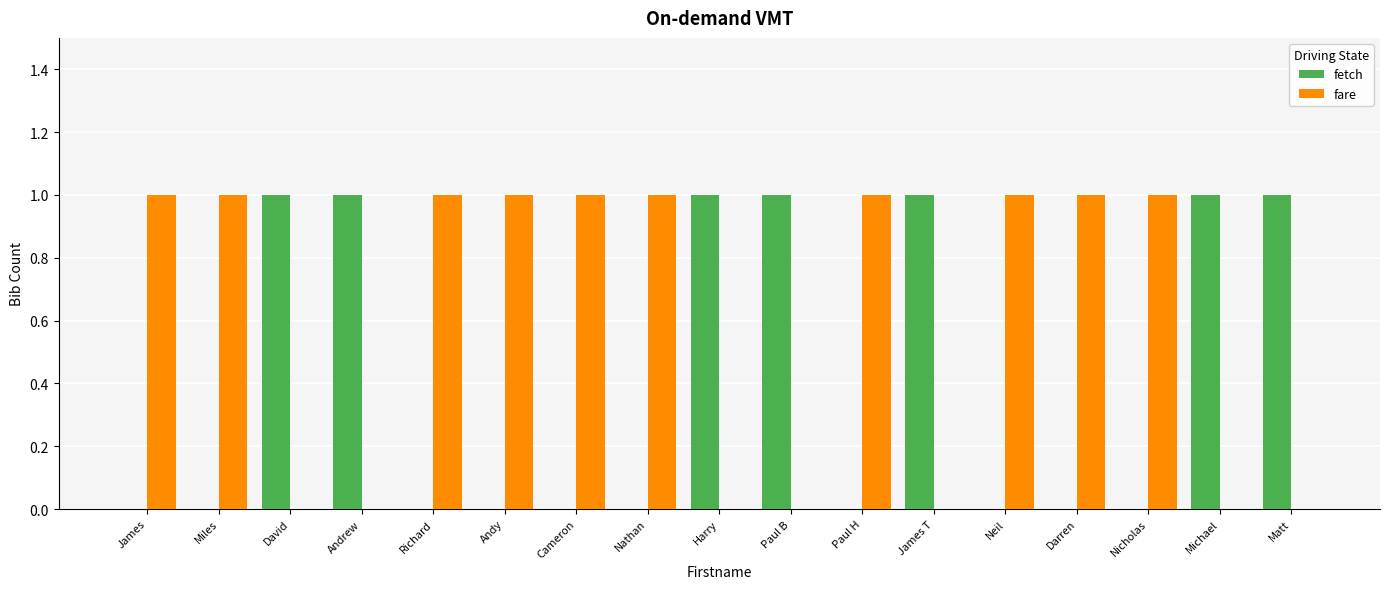

Is the value of fare at James greater than the value of fetch at Paul H?

Yes